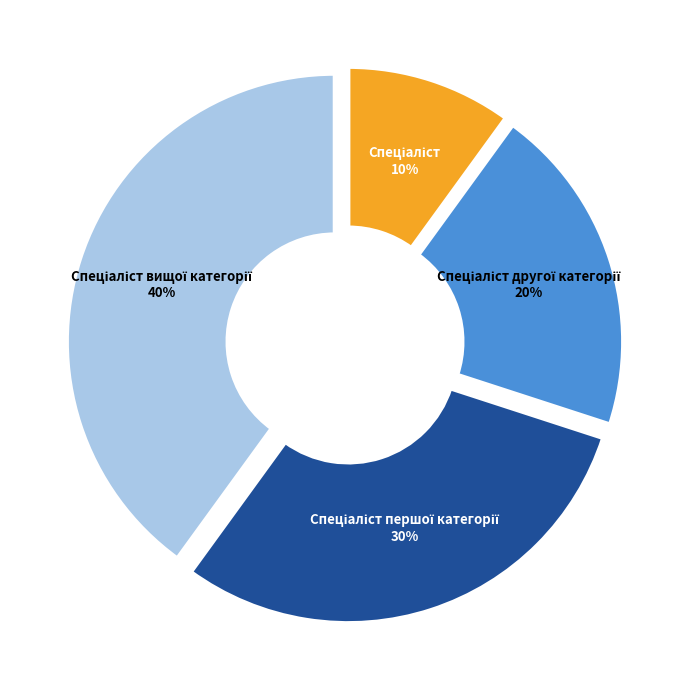

Is there a majority slice in this chart?

No